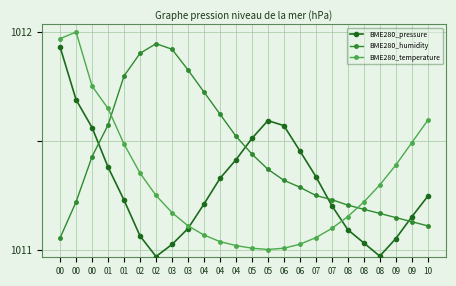

What are all the series names shown in the legend?

BME280_pressure, BME280_humidity, BME280_temperature